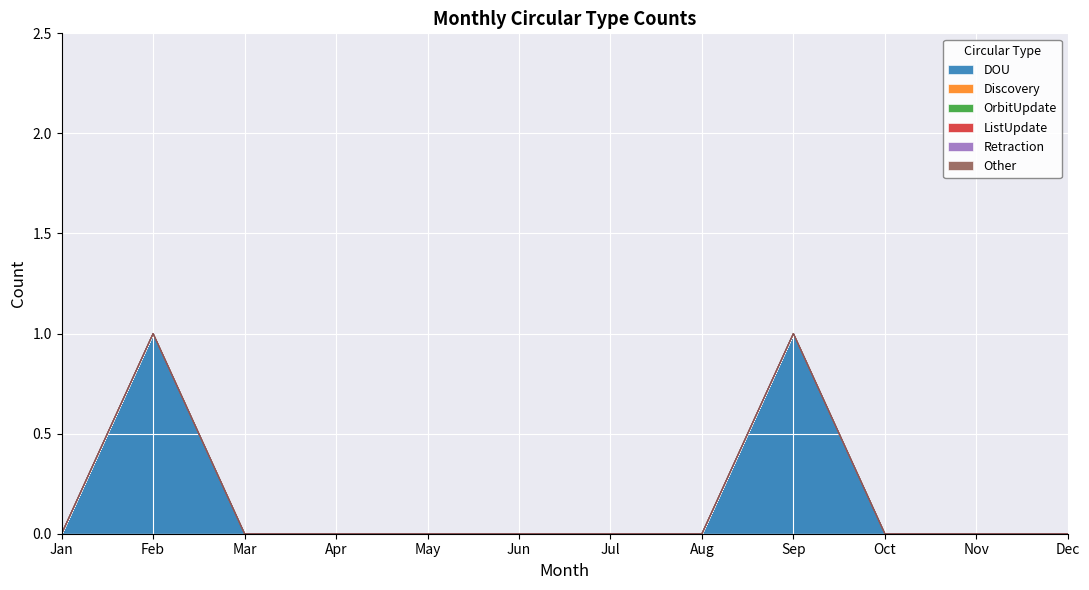

Which series has the largest range (max minus min)?

DOU